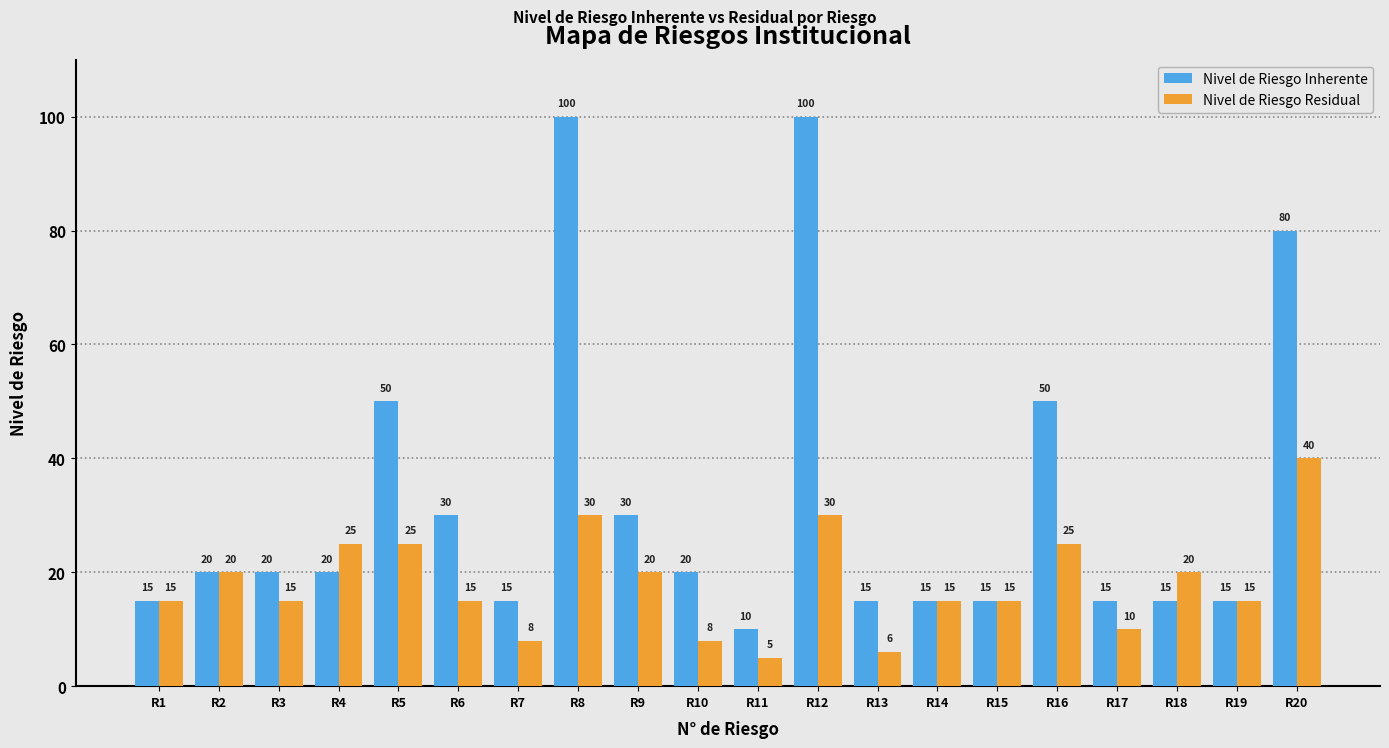

What is the total value across all series at R13?

21